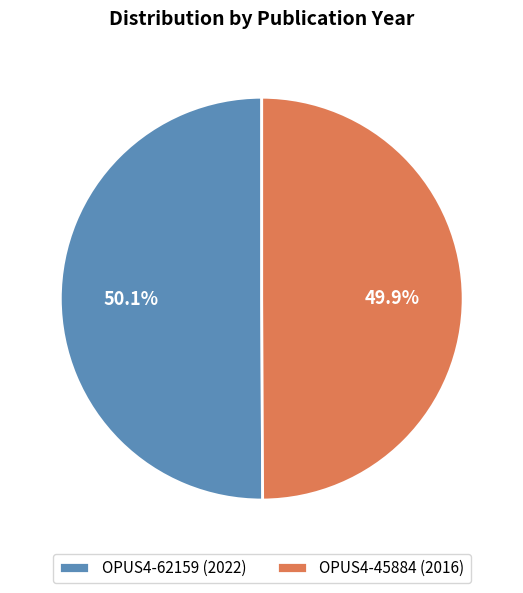

True or false: OPUS4-45884 (2016) accounts for 56% of the total.

False